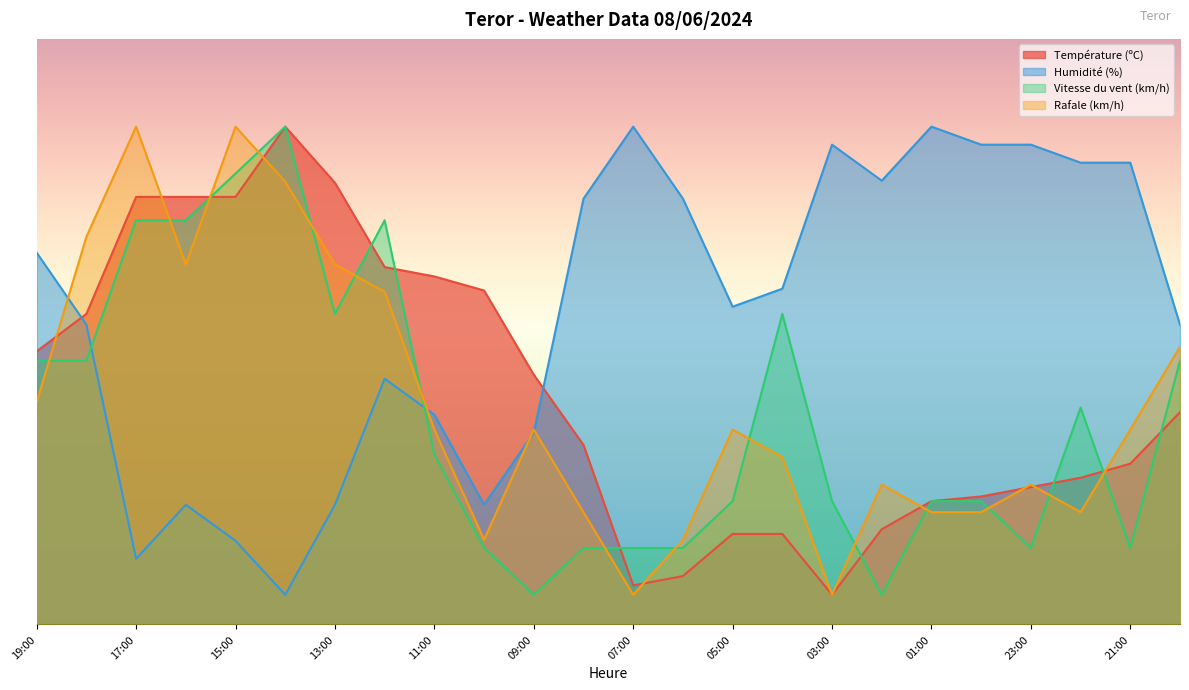

Does the chart display data point markers on the line(s)?

No